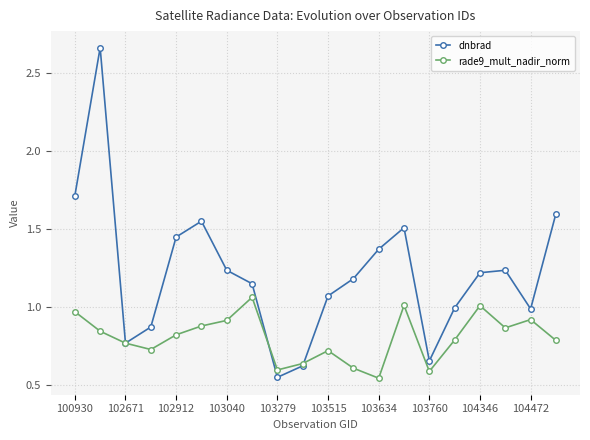

What are all the series names shown in the legend?

dnbrad, rade9_mult_nadir_norm